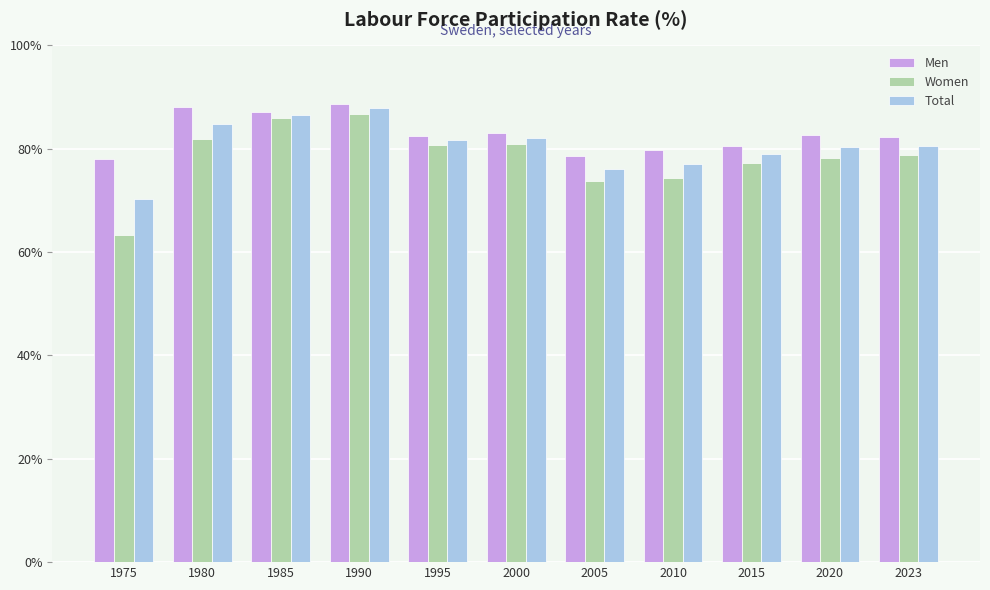

Rank the series by their average value, from highest to lowest.

Men, Total, Women